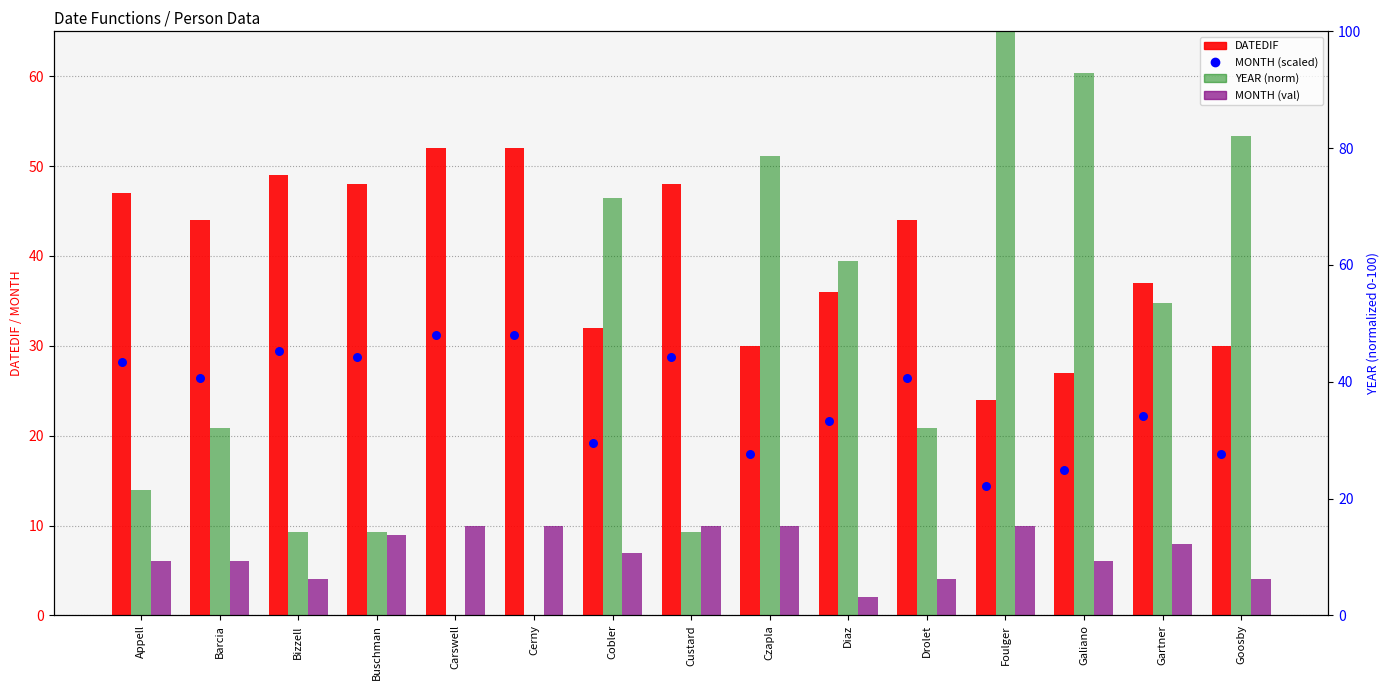

At how many categories does at least one series exceed 15?

15